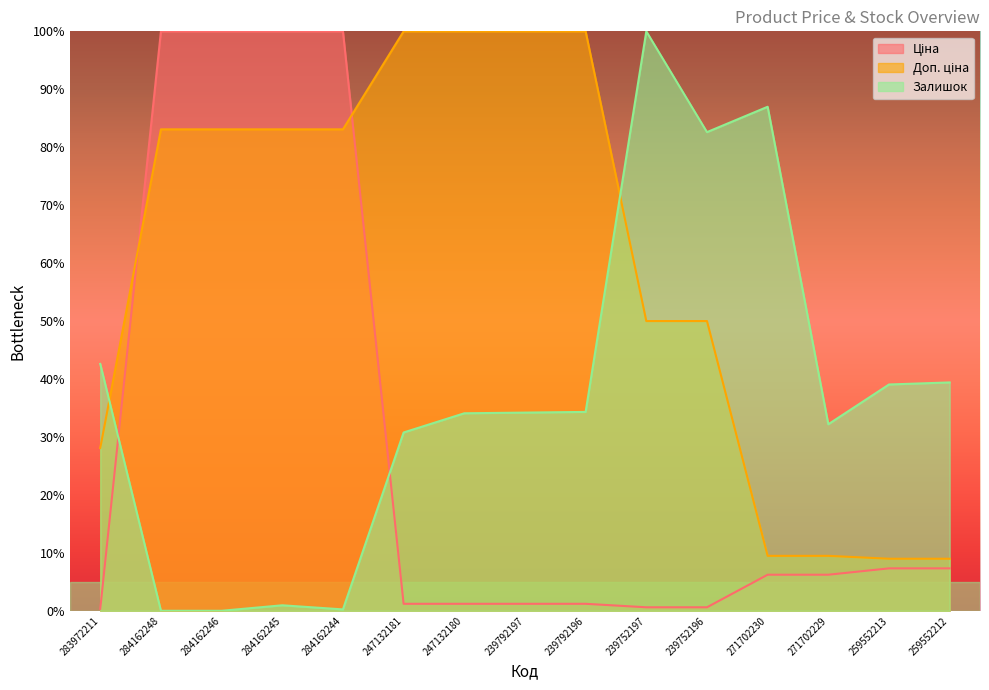

Where is the first local maximum for Залишок?

284162245